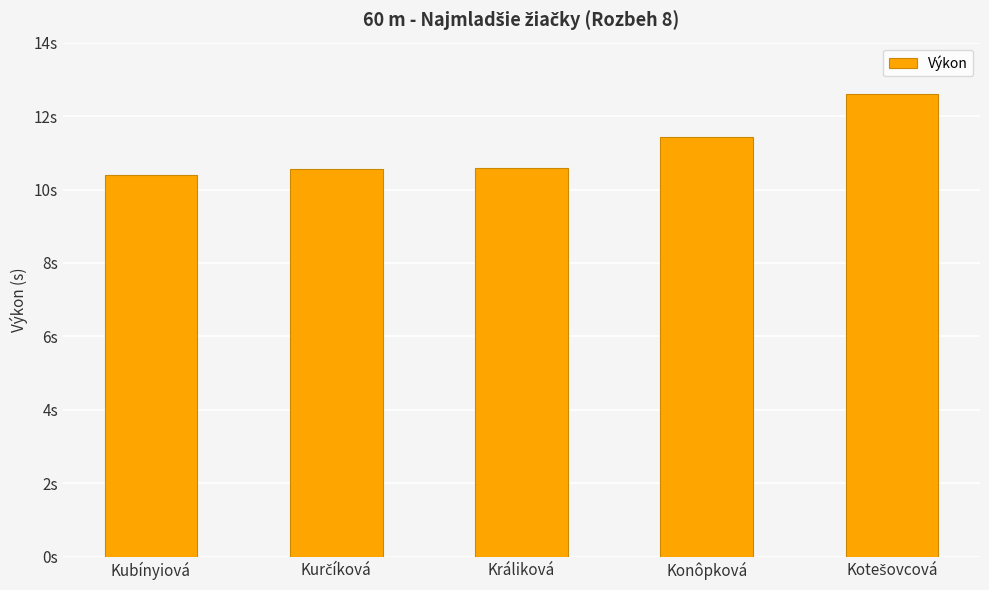

Is it true that the value at Kurčíková is 10.6?

True